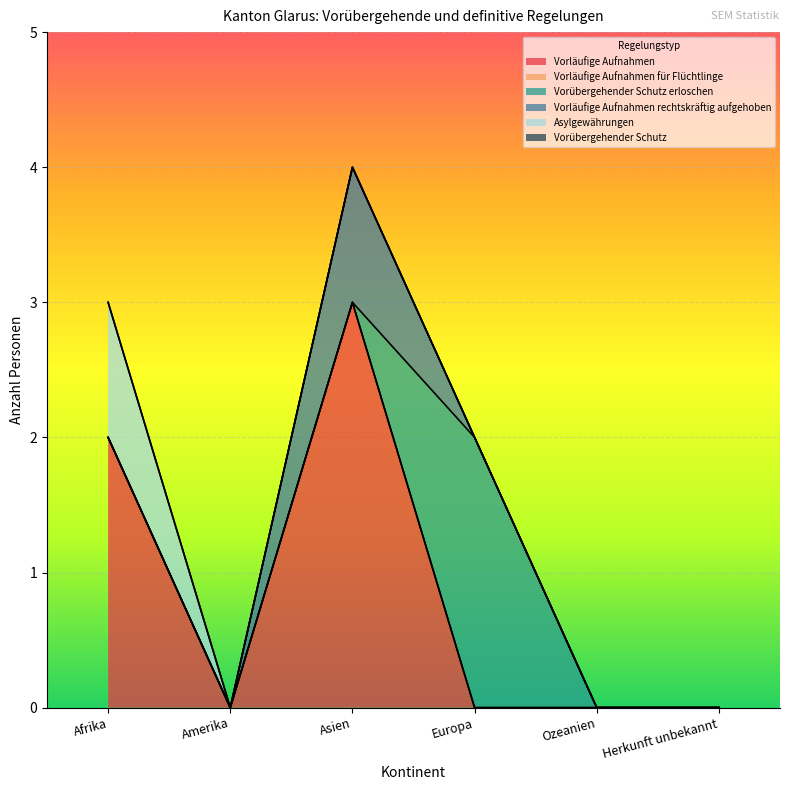

What is the label of the 1st point from the left?

Afrika